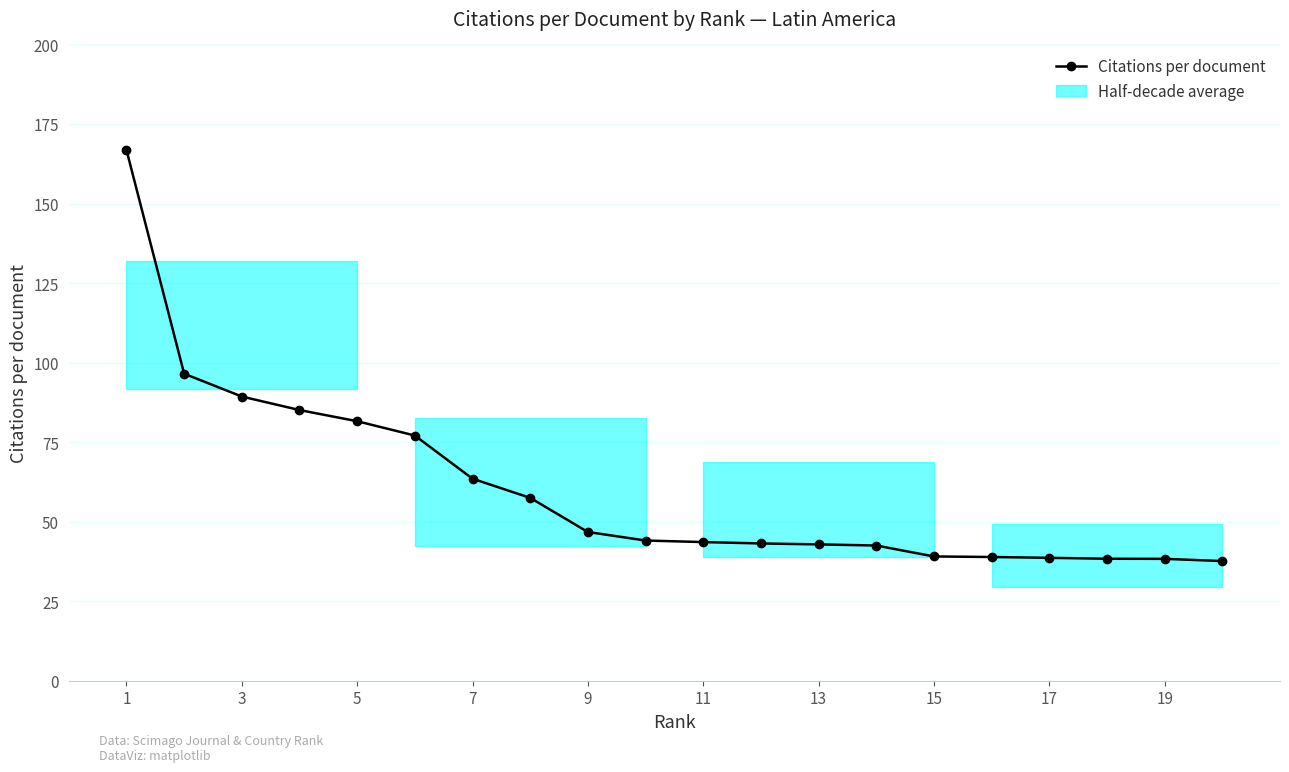

How many distinct data groups are displayed?

1